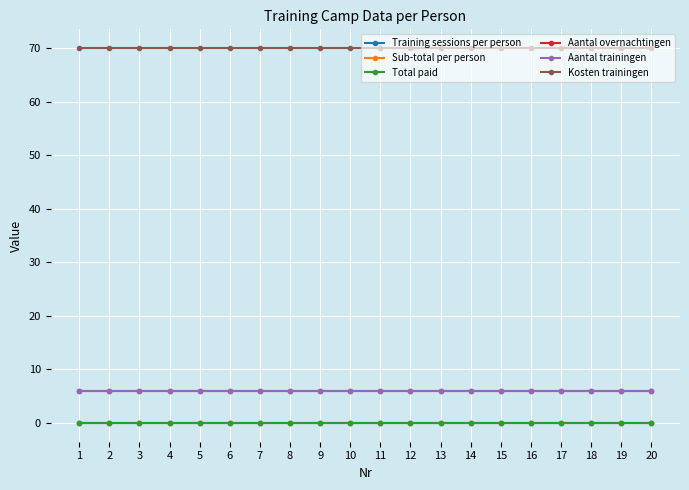

At which category is the sum across all series the highest?

1